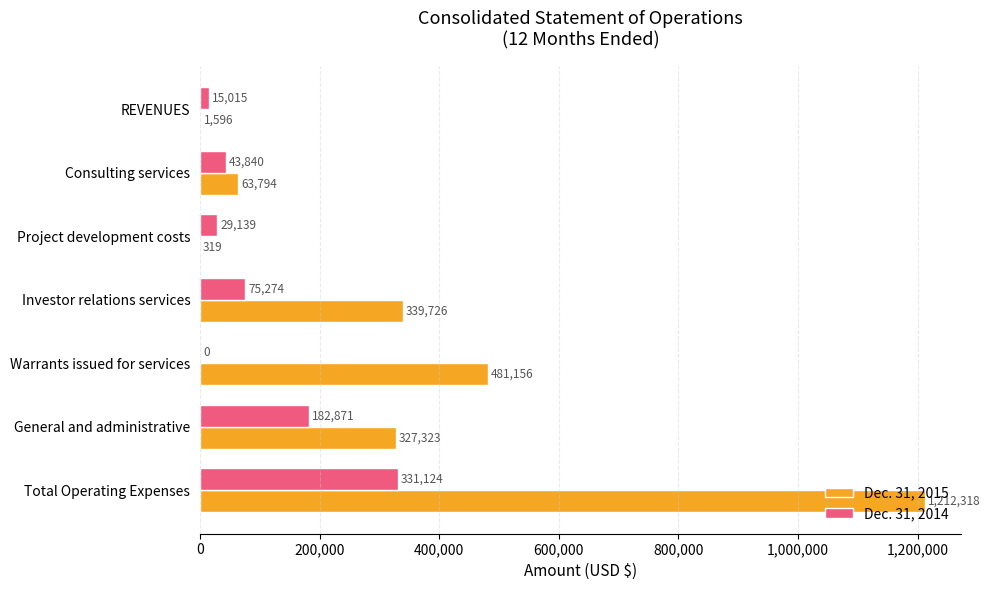

Between Investor relations services and General and administrative, which series saw the biggest shift?

Dec. 31, 2014